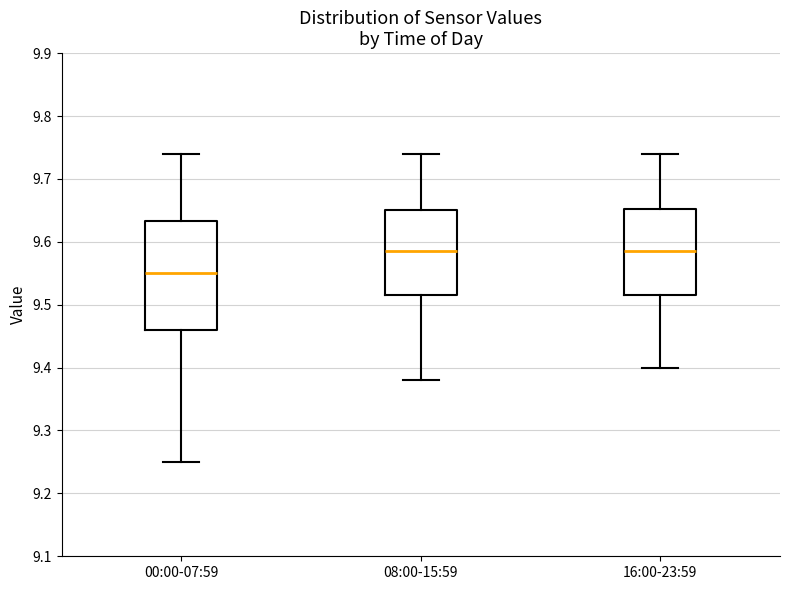

Which box is the tallest, from its lower edge to its upper edge?

00:00-07:59